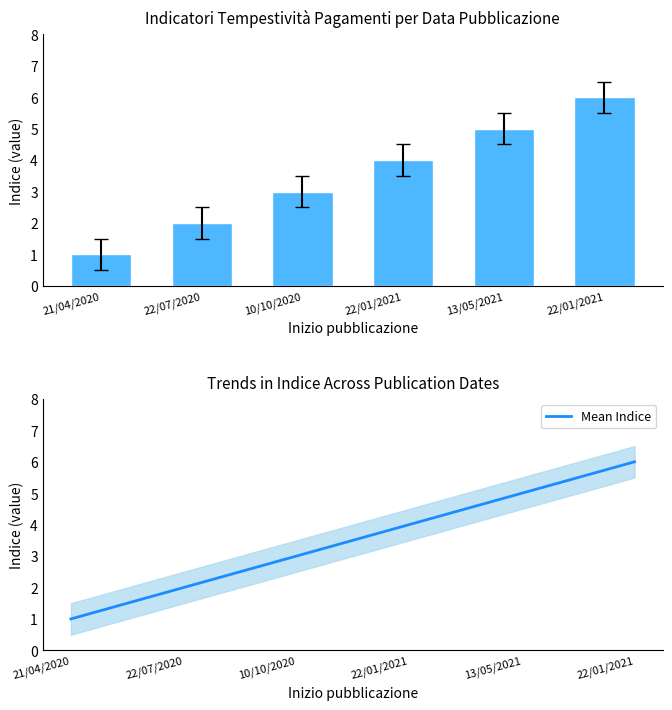

What is the label of the 2nd bar from the right?

13/05/2021